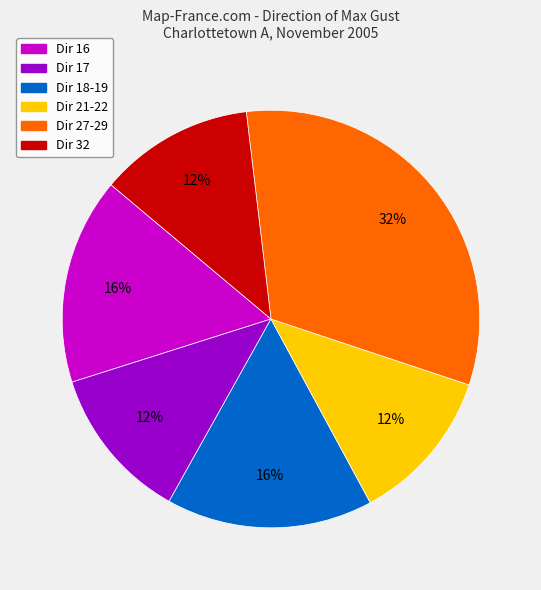

Is there any slice that represents more than half of the pie?

No